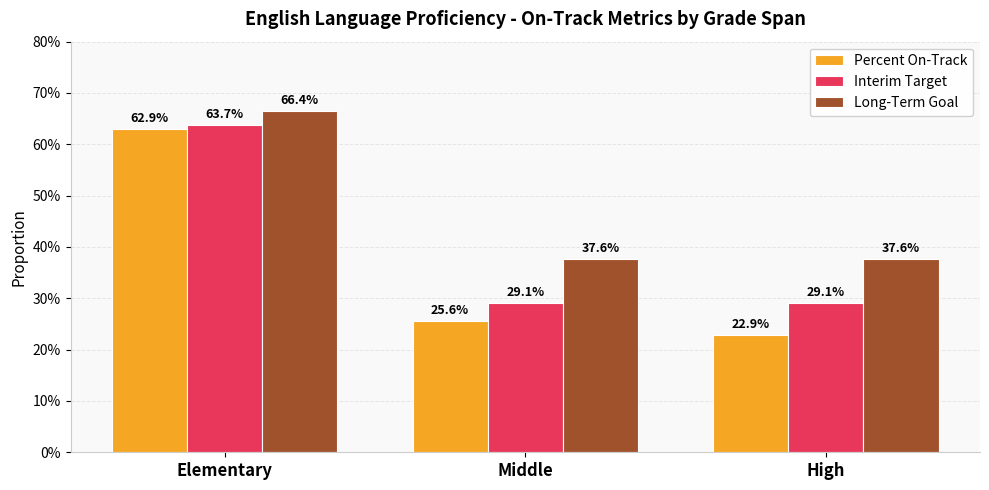

Reading right to left, list all the values displayed in this chart.

Percent On-Track: 0.2	0.3	0.6
Interim Target: 0.3	0.3	0.6
Long-Term Goal: 0.4	0.4	0.7